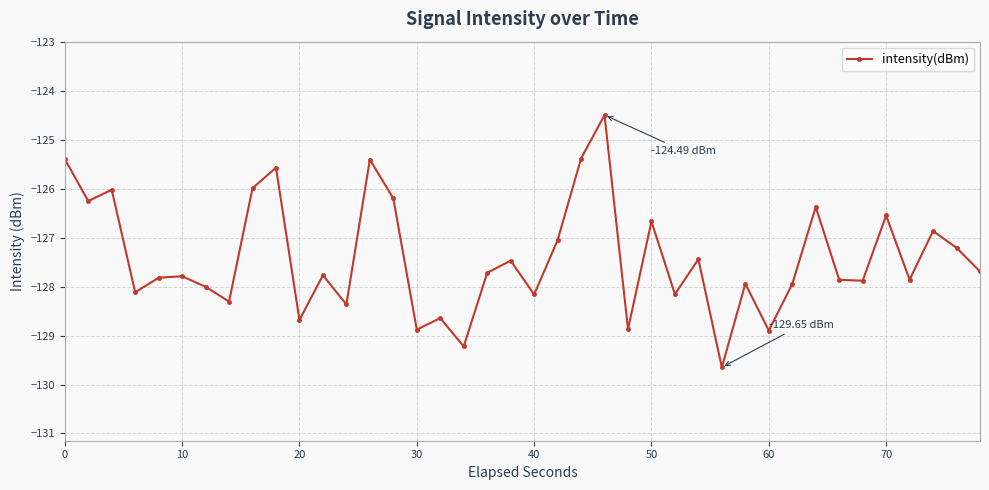

What is the difference between the maximum and minimum values?

5.2